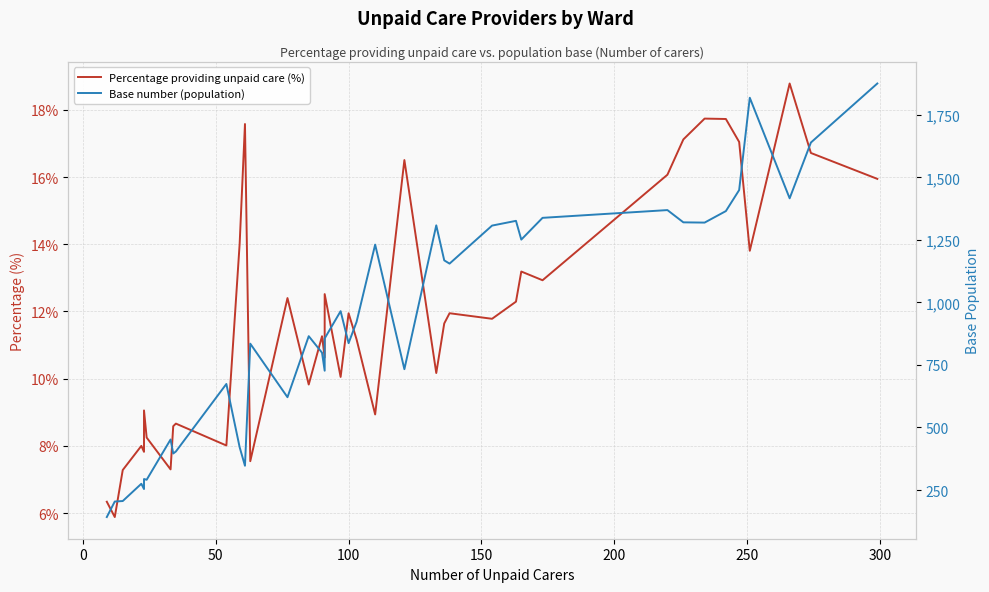

True or false: Percentage providing unpaid care (%) has more than 0 points higher than both neighbors.

True